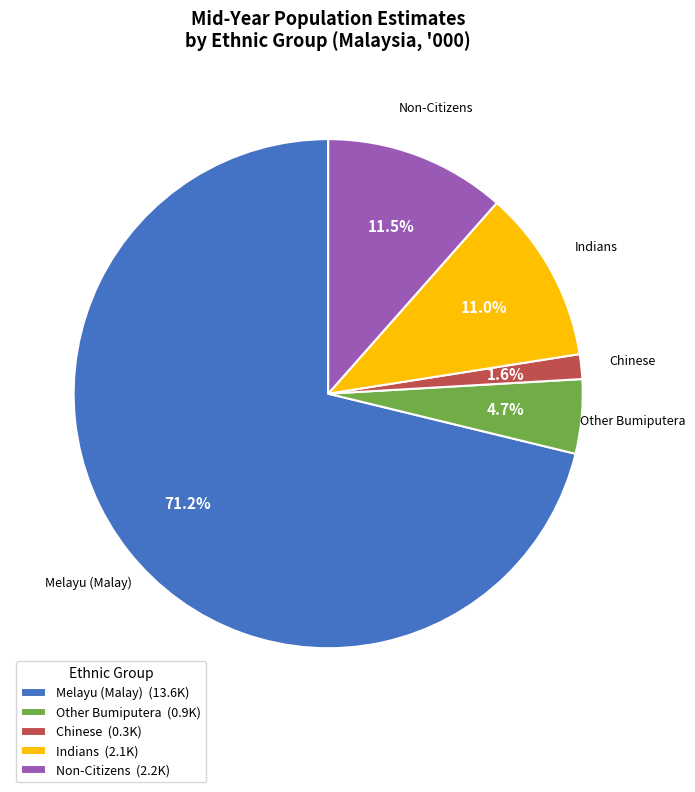

How many slices are in this pie chart?

5